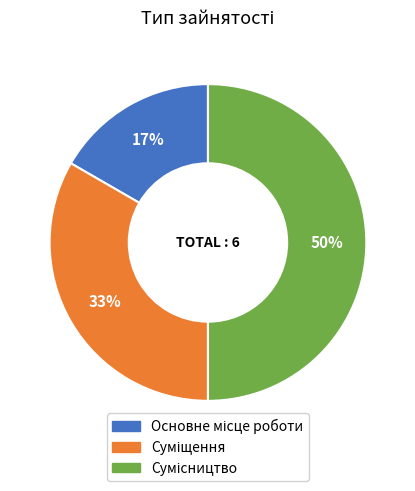

To the nearest percent, what is the average slice percentage?

33%